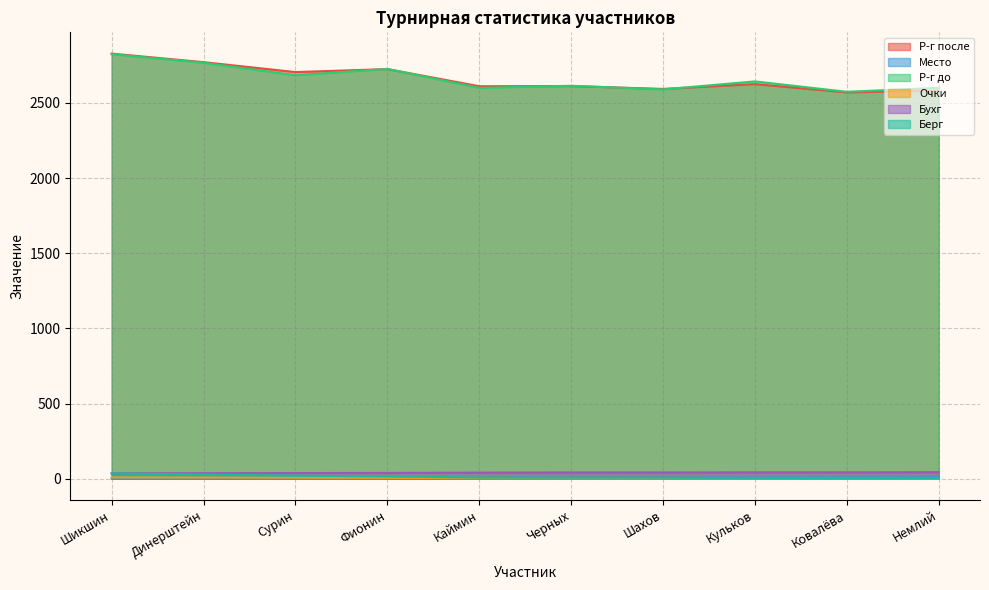

True or false: Очки and Бухг cross at least once.

False